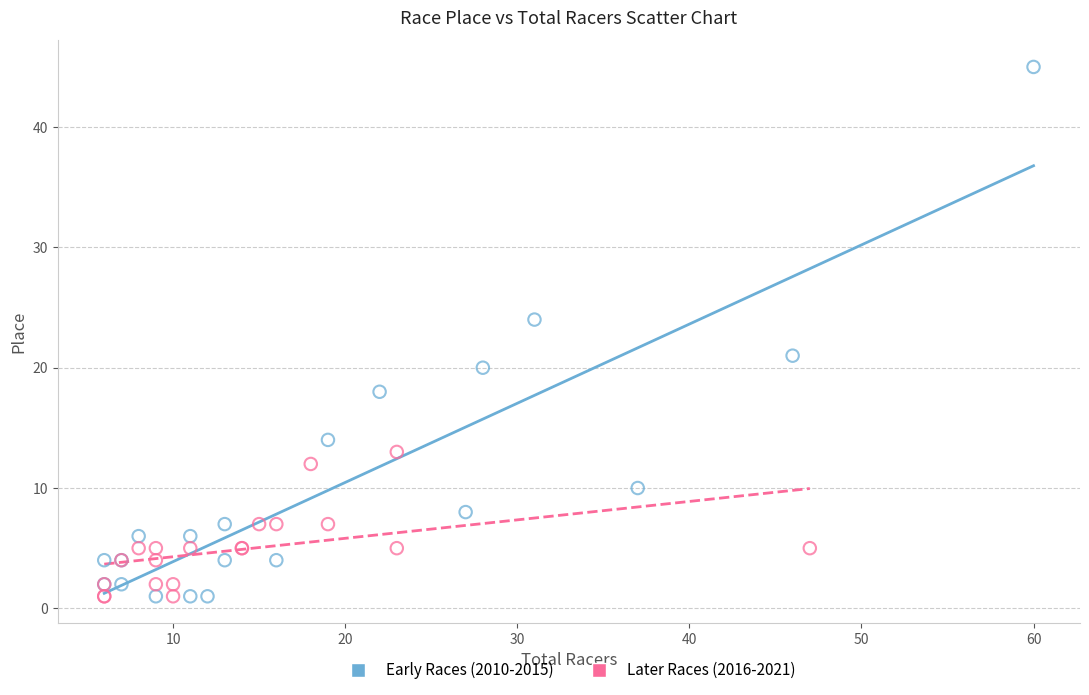

Which series reaches the maximum Y coordinate?

Early Races (2010-2015)